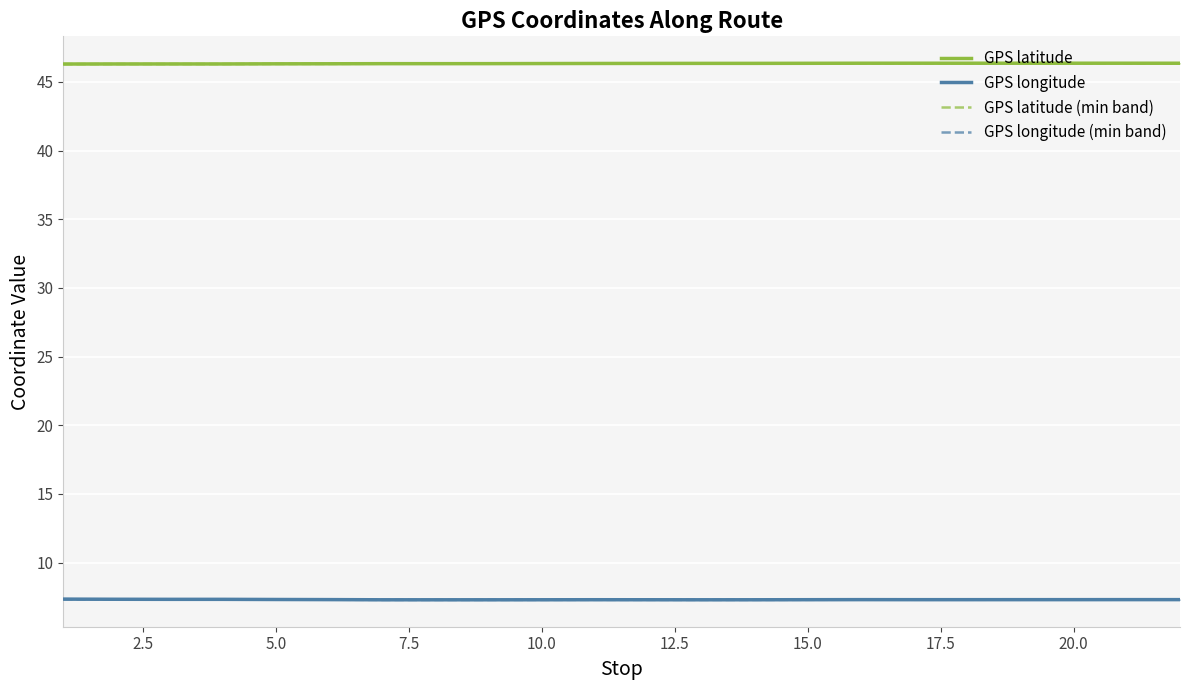

What is the highest value of the GPS latitude series?

46.4